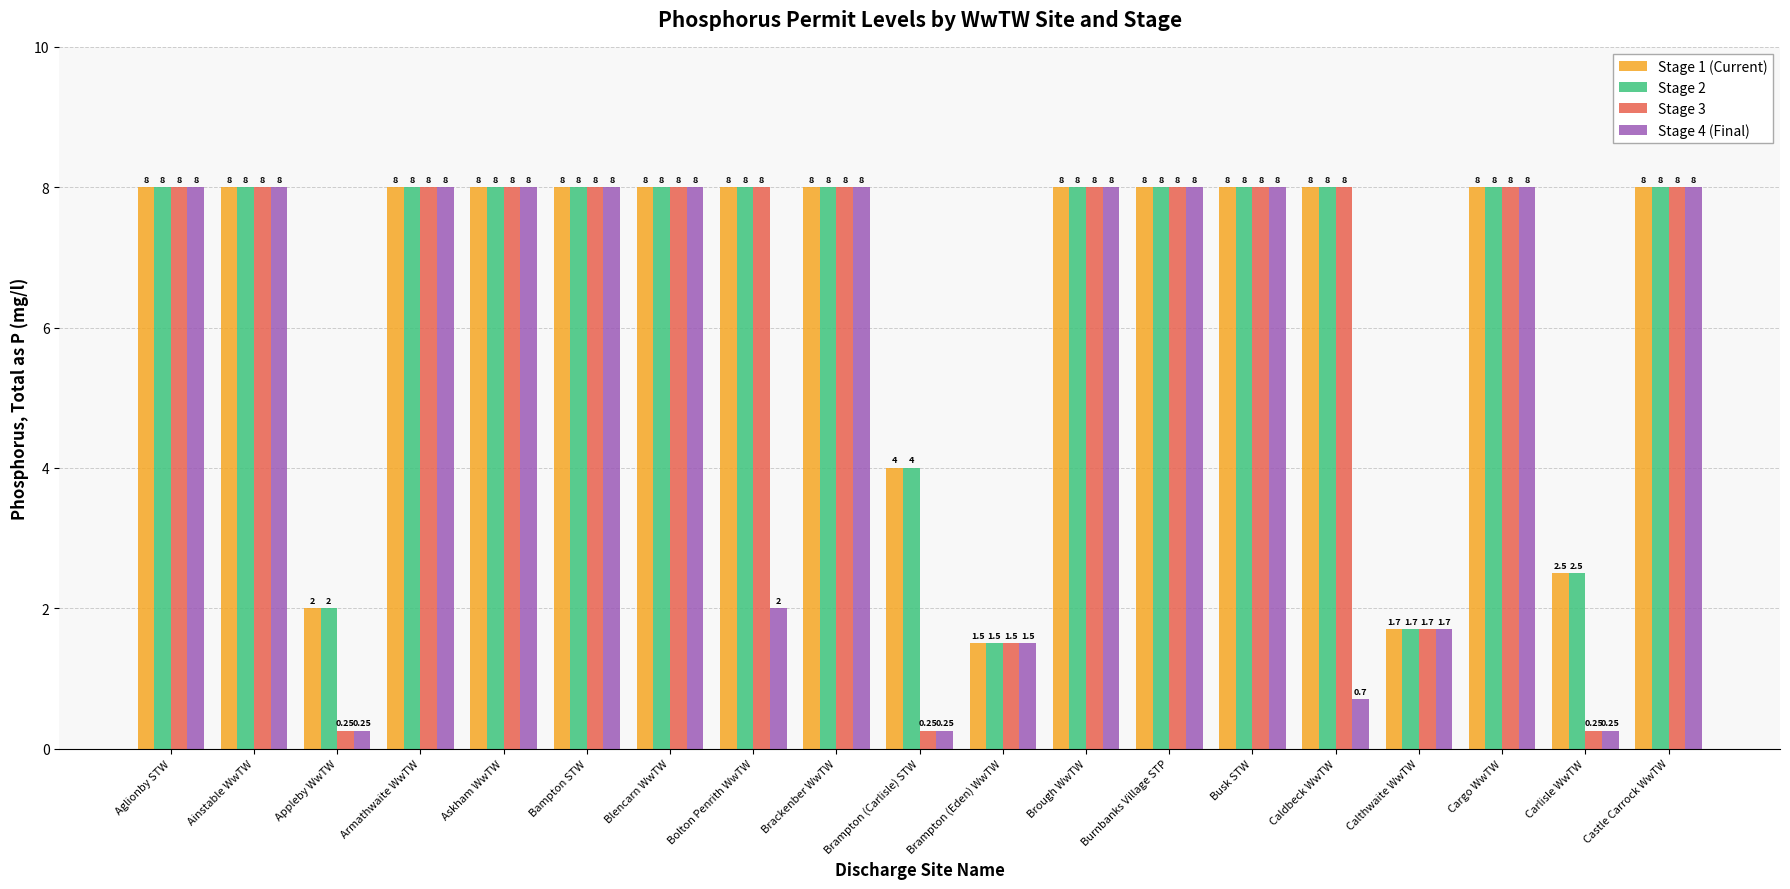

What is the label of the 12th bar from the right?

Bolton Penrith WwTW